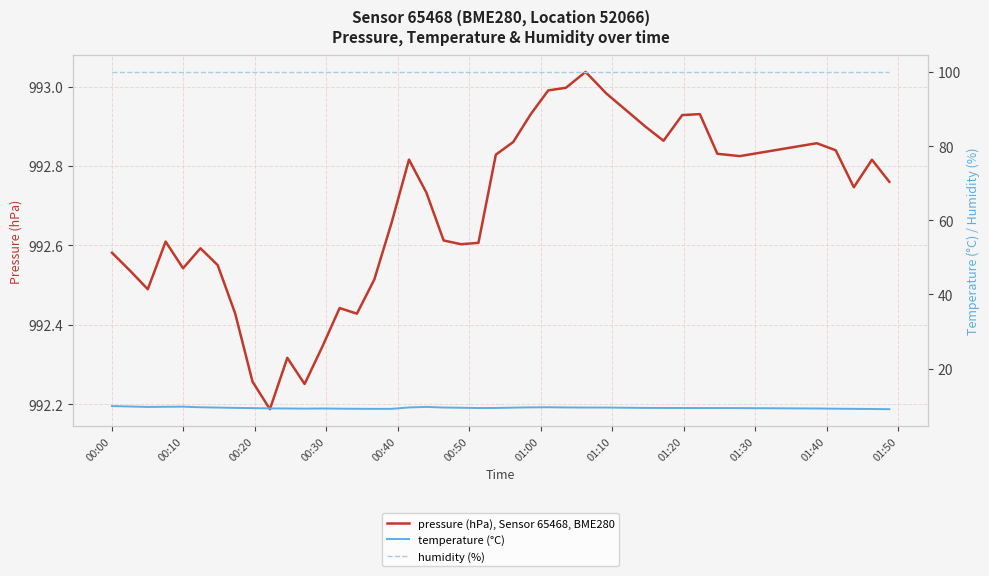

True or false: humidity (%) has more than 2 points higher than both neighbors.

False